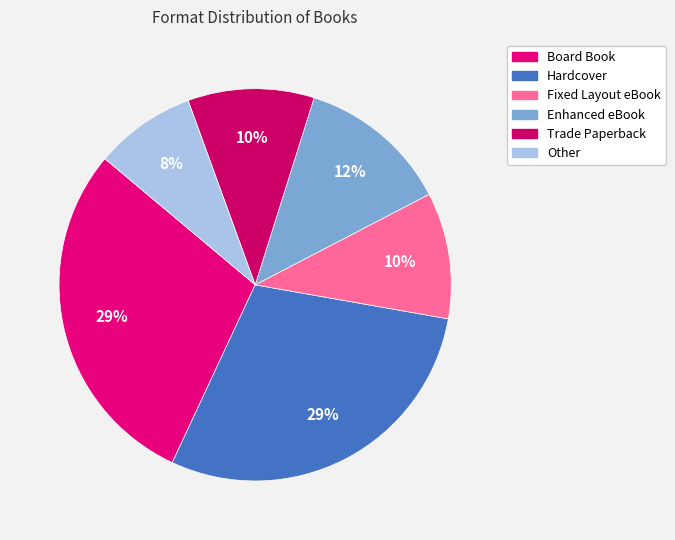

Which category has the smallest portion of the pie?

Other